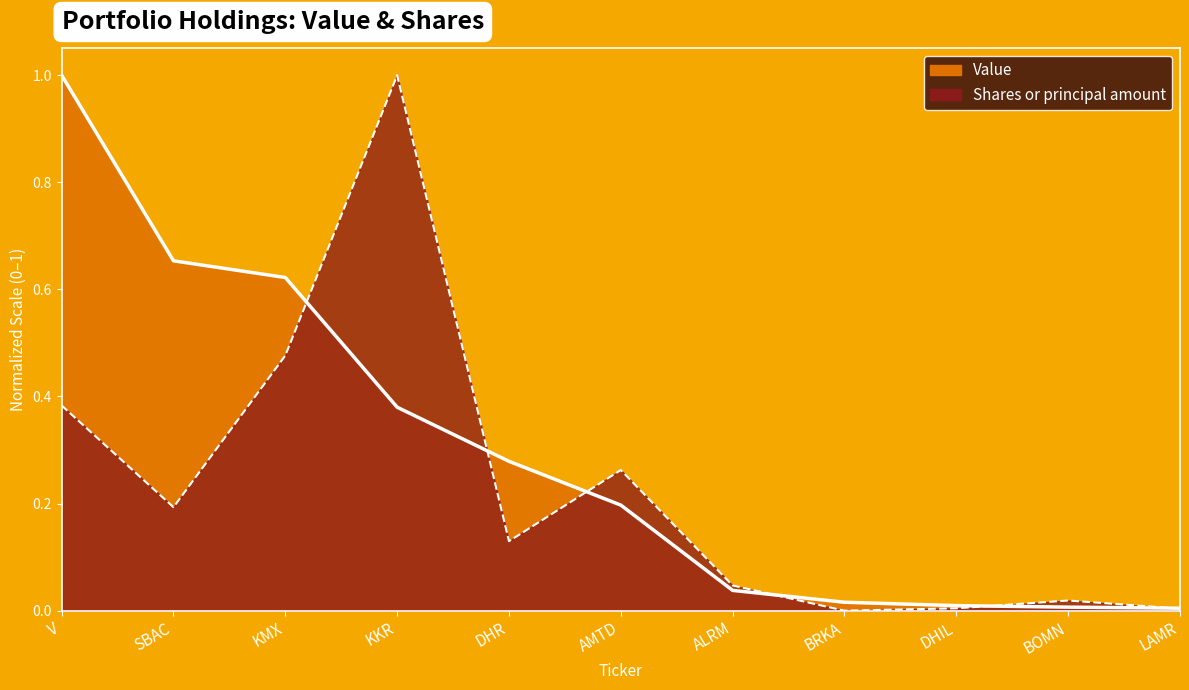

Is it true that Shares or principal amount equals 0.7 at KMX?

False